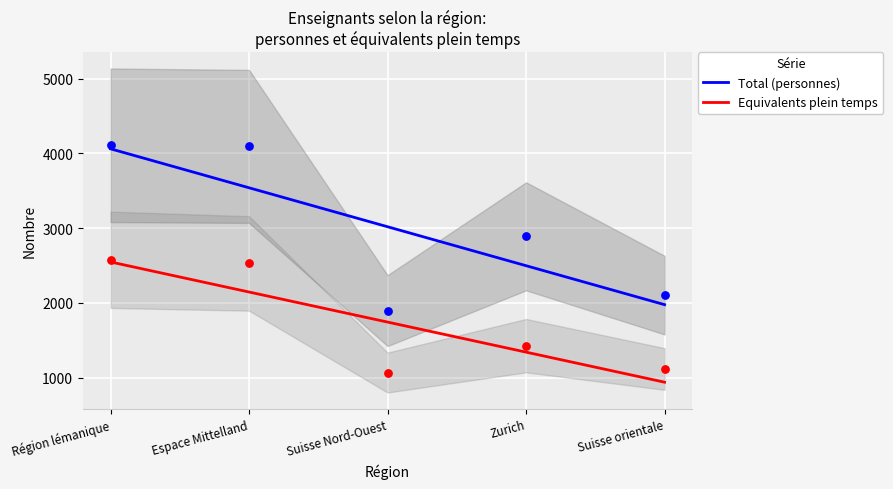

Which series reaches the maximum Y coordinate?

Total (personnes)